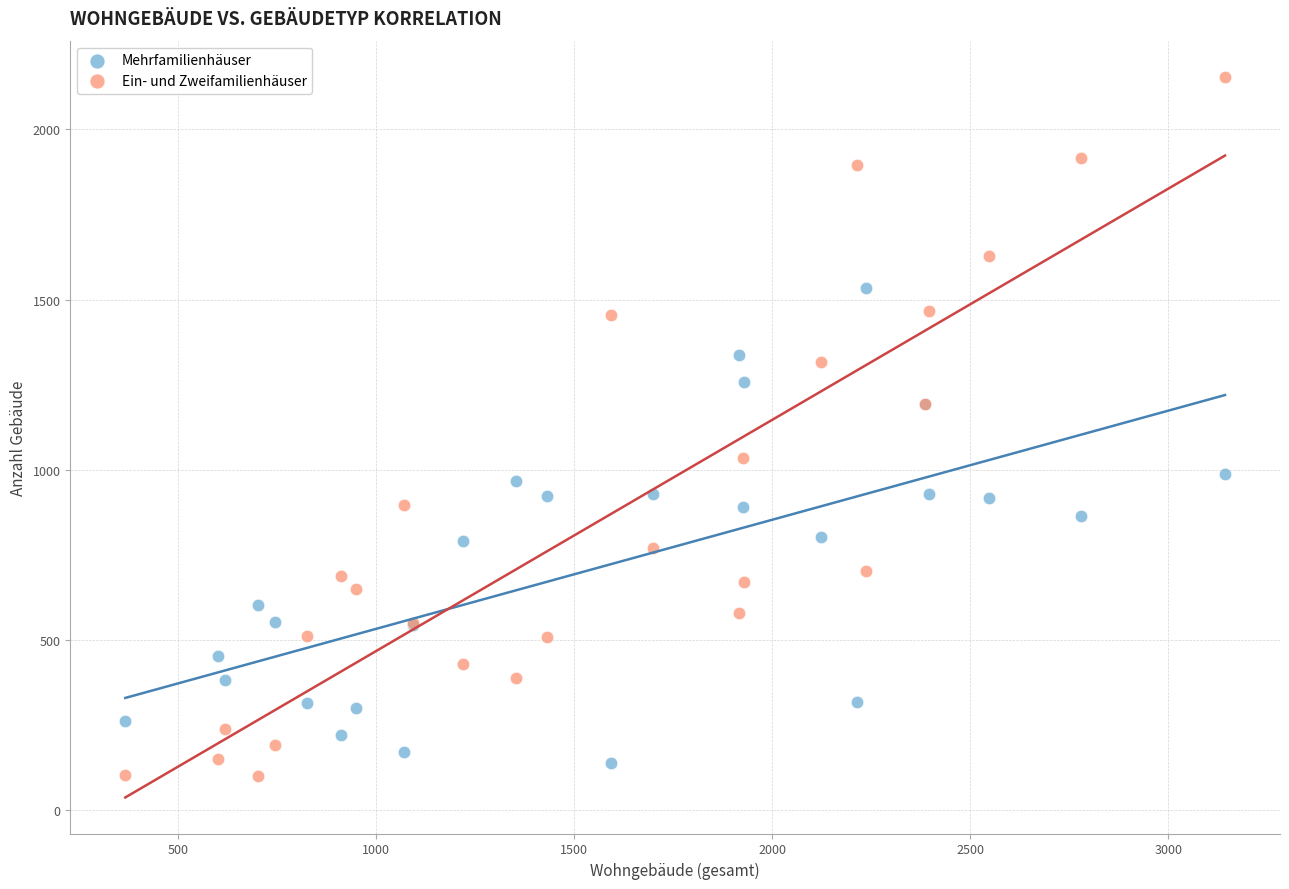

What is the X range (max minus min) for the scatter plot?

2776